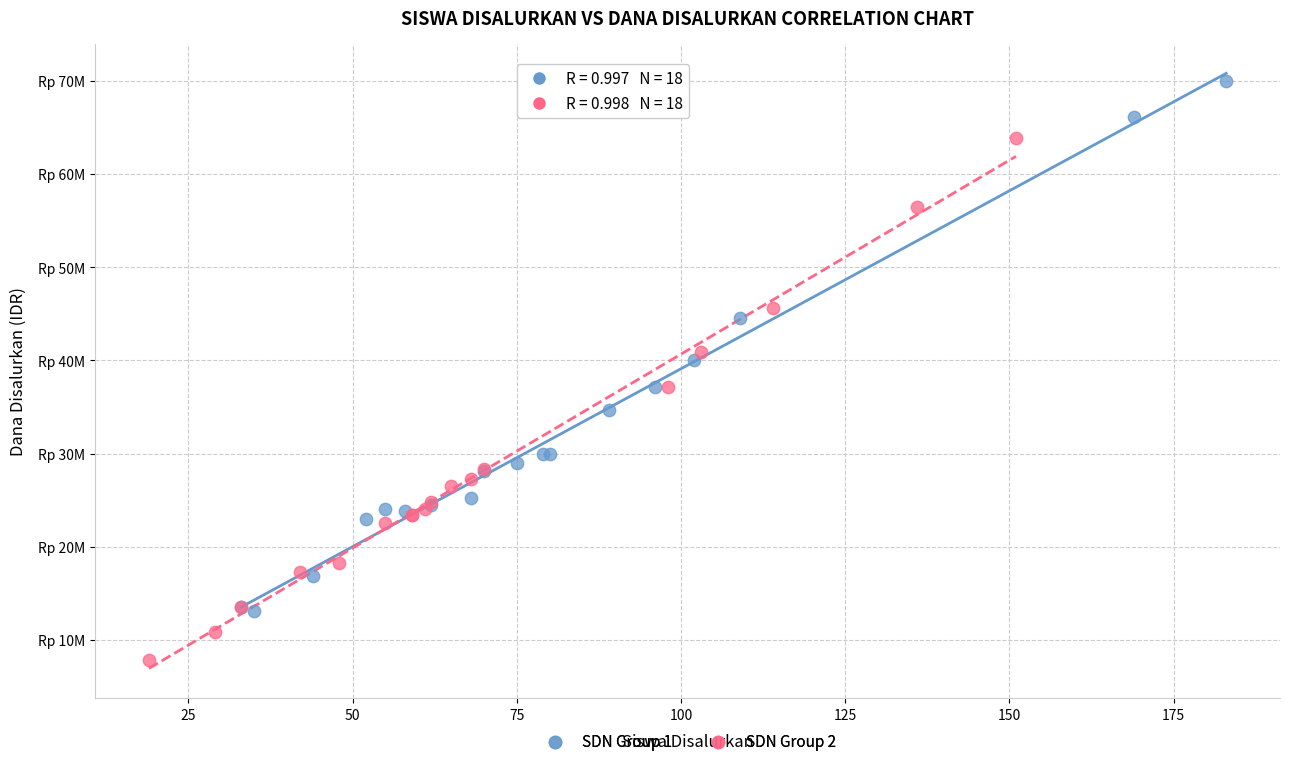

Which series reaches the maximum Y coordinate?

SDN Group 1